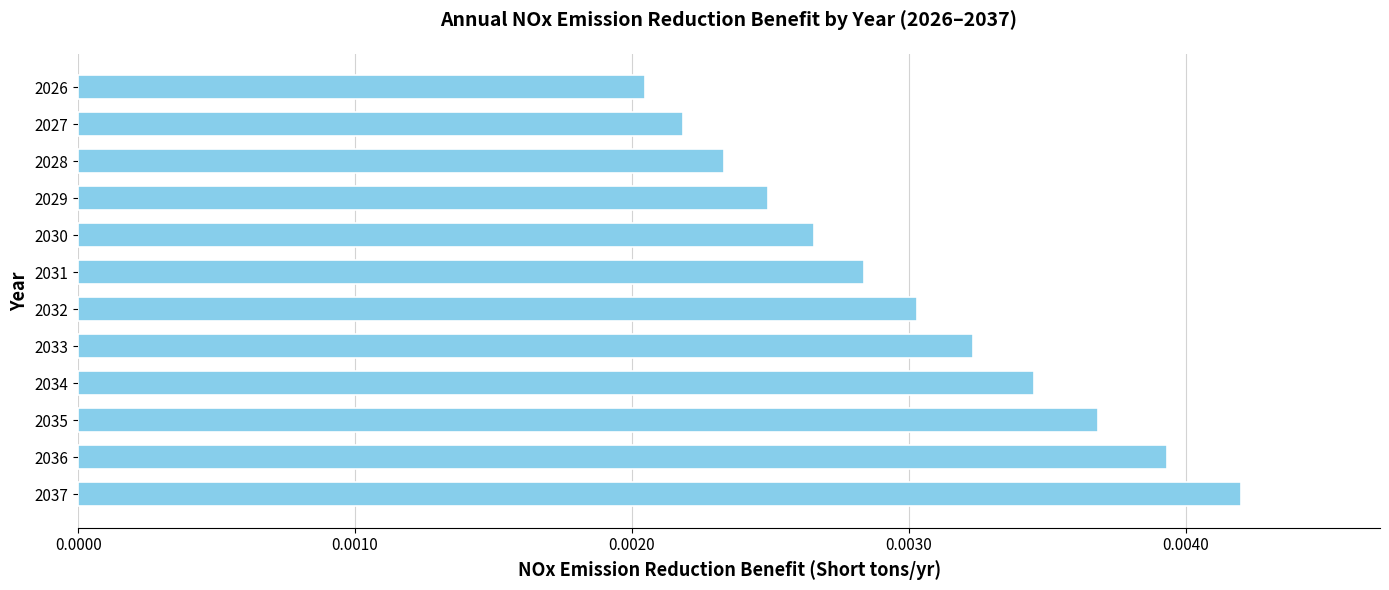

At which label is the value closest to 0?

2026